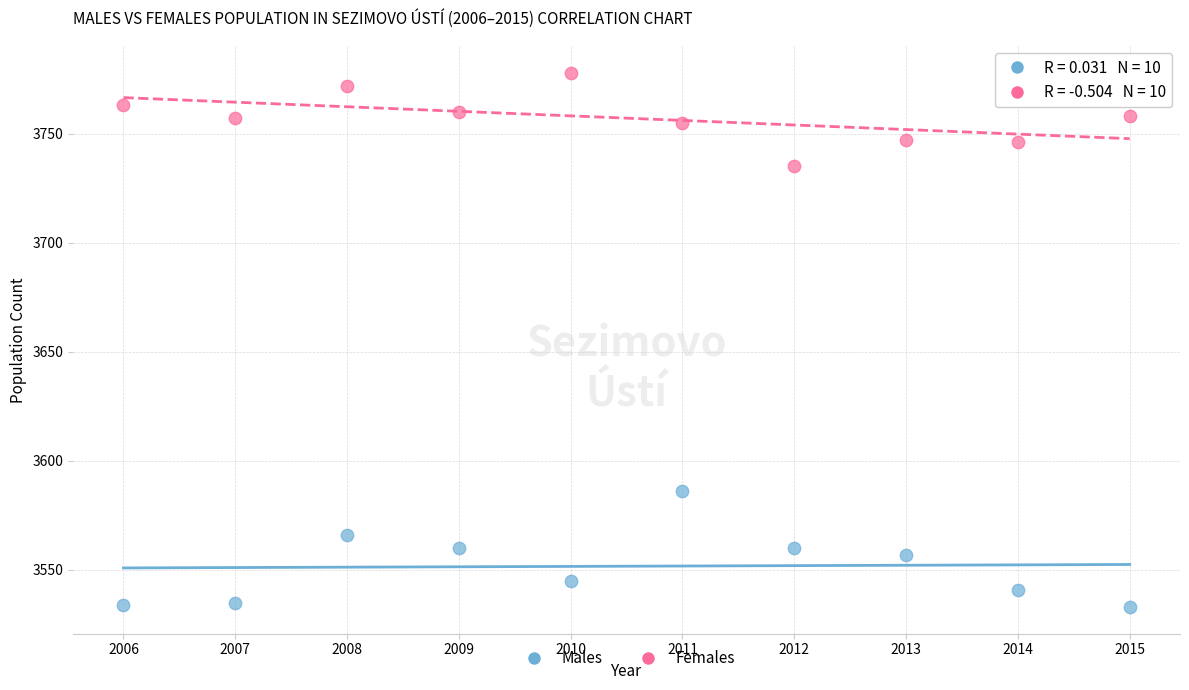

What are all the series names shown in the legend?

Males, Females